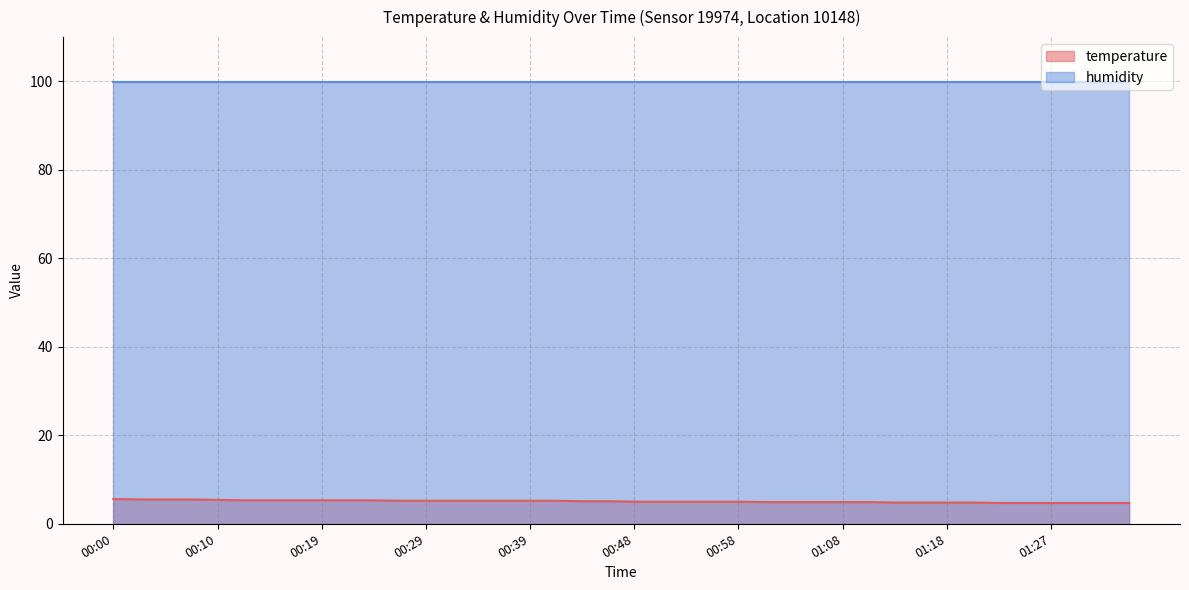

The chart shows a value of 4.7 at 01:25. True or false?

True